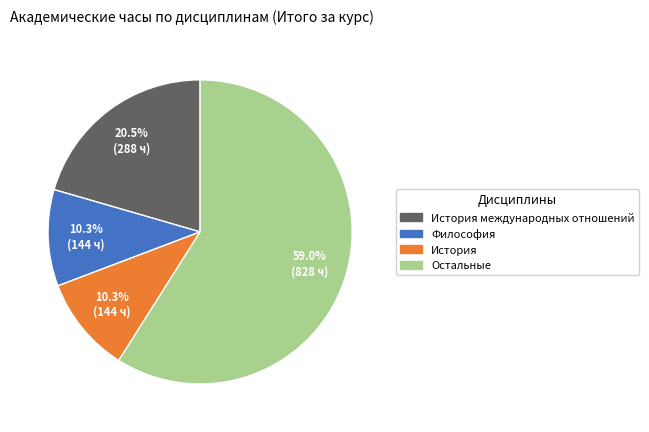

Combined, what portion of the pie is Остальные and История?

69.2%